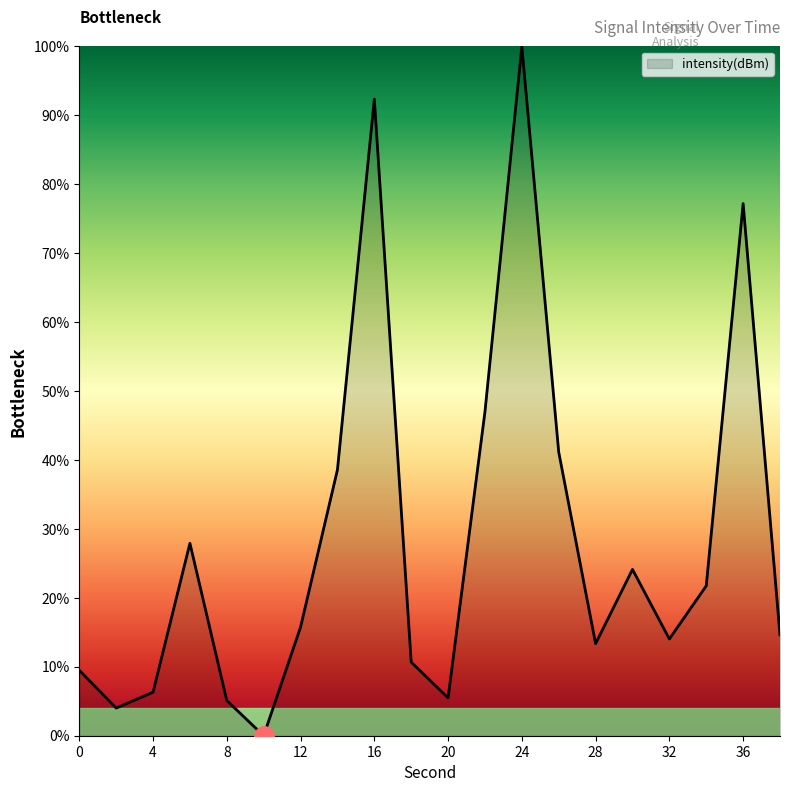

What is the greatest value displayed?

100.0